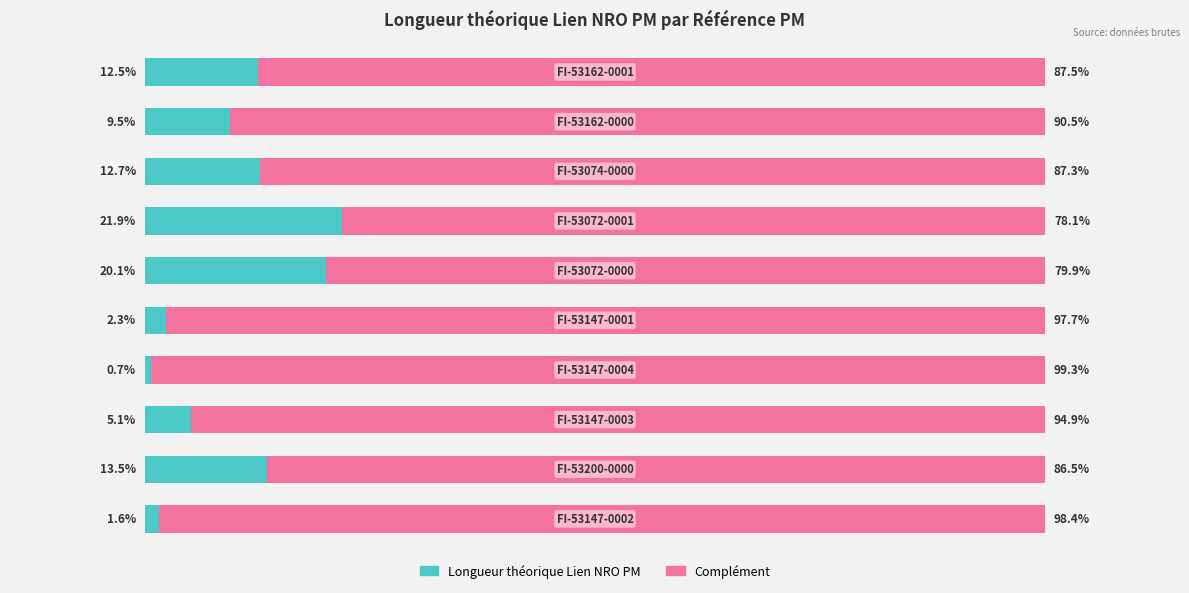

At 8, list the series in order from smallest to largest.

Longueur théorique Lien NRO PM, Complément